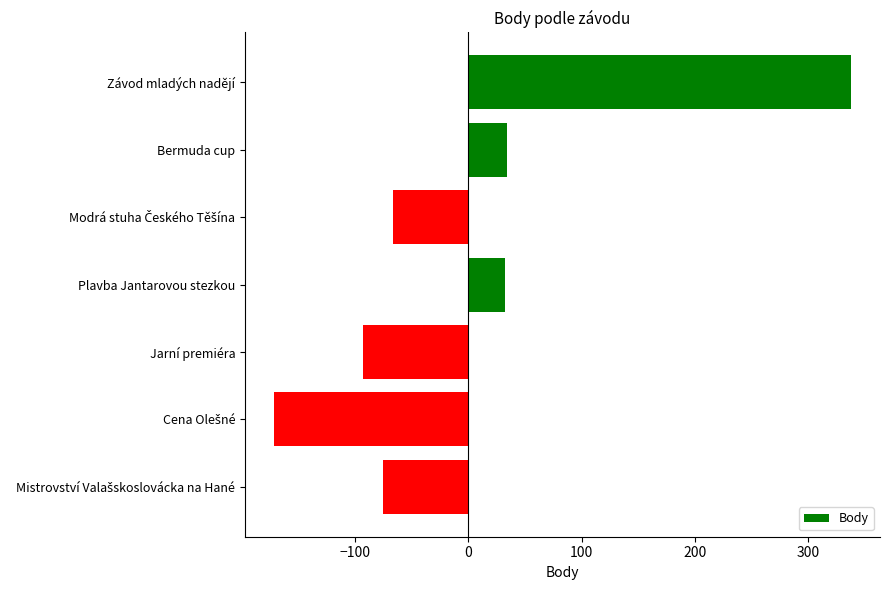

What is the label of the 5th bar from the top?

Jarní premiéra